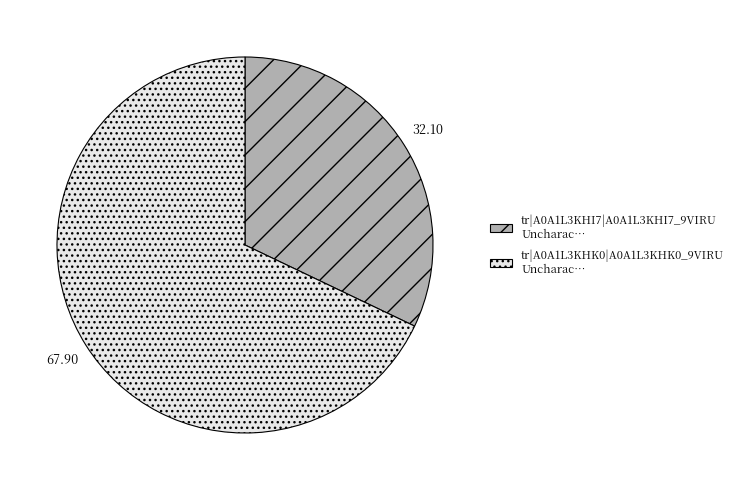

How many segments does this pie chart have?

2